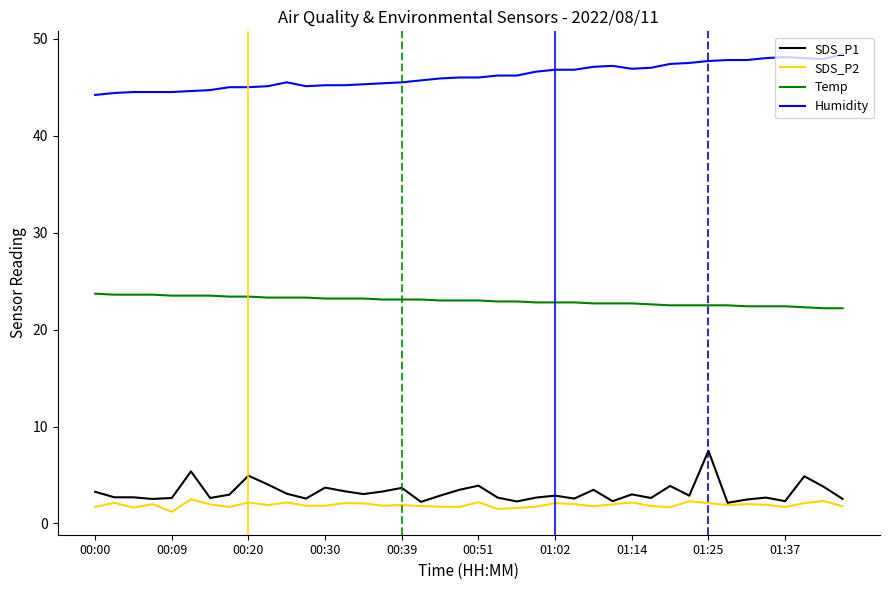

List the series in order of their peak value, lowest first.

SDS_P2, SDS_P1, Temp, Humidity